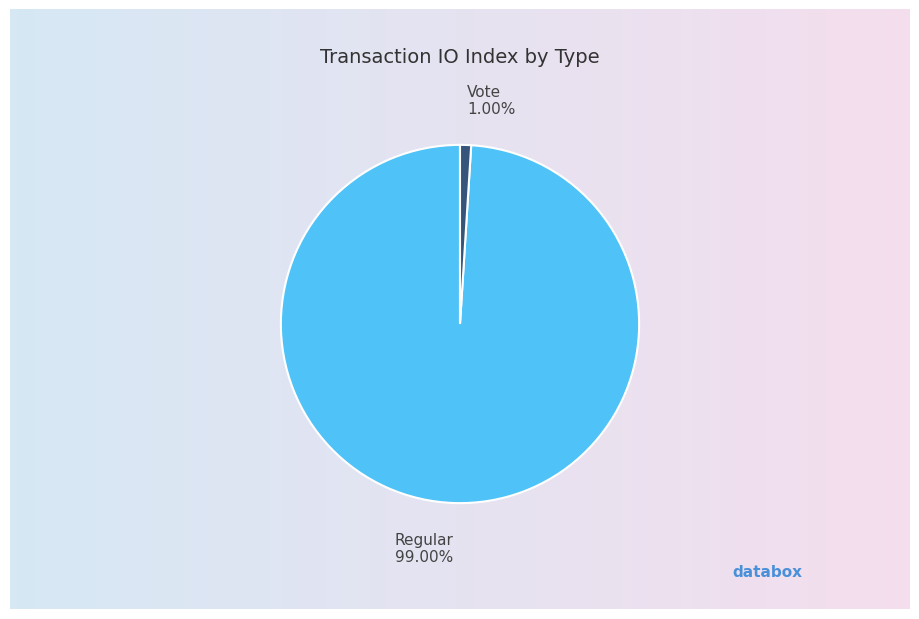

Does Vote represent more than half of the total?

No